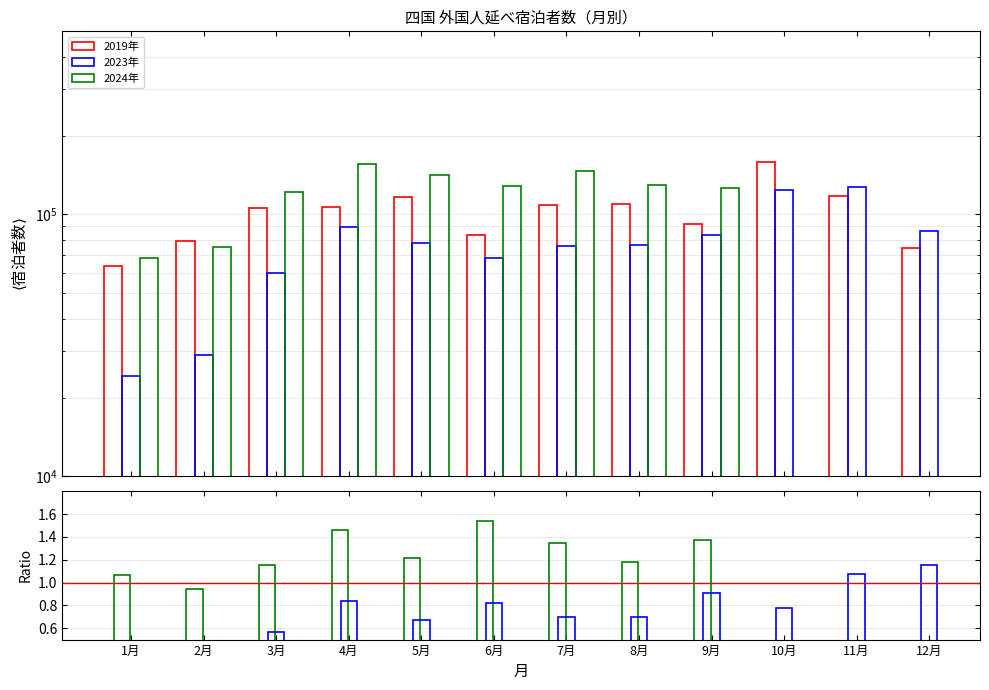

What is the difference between the maximum and second lowest values in the 2023年 series?

98270.0